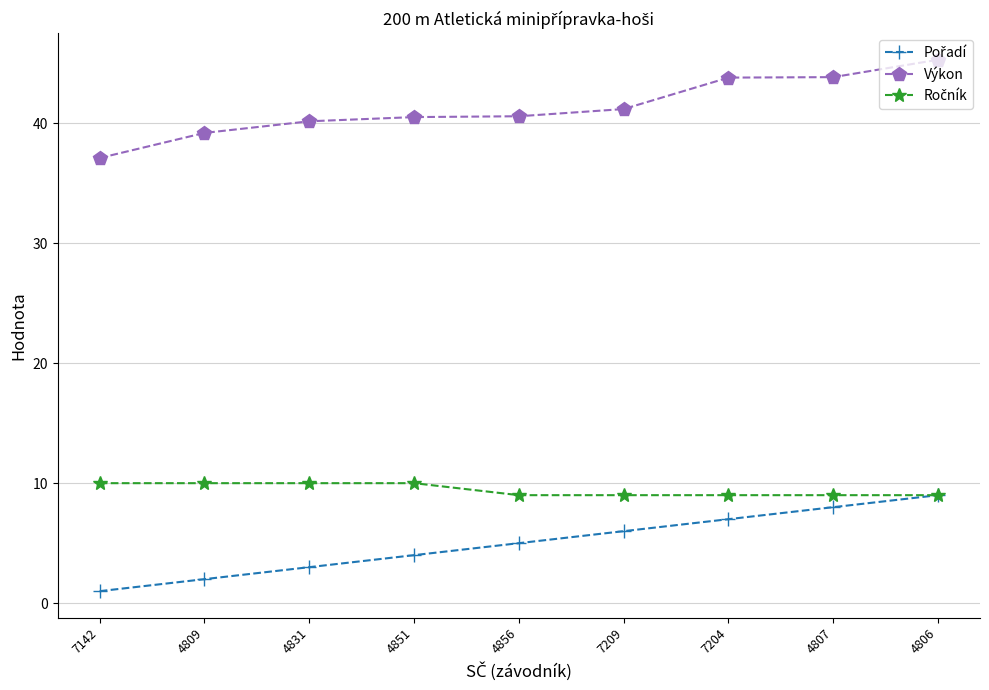

What is the difference between the Výkon values at 4831 and 4809?

1.0